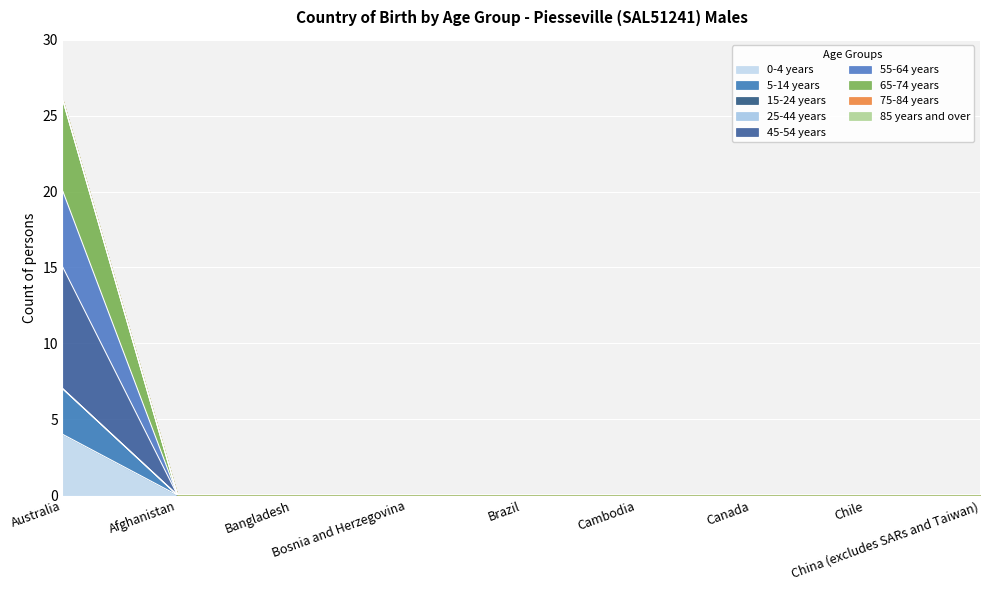

The 5-14 years series shows -9 at Cambodia. True or false?

False